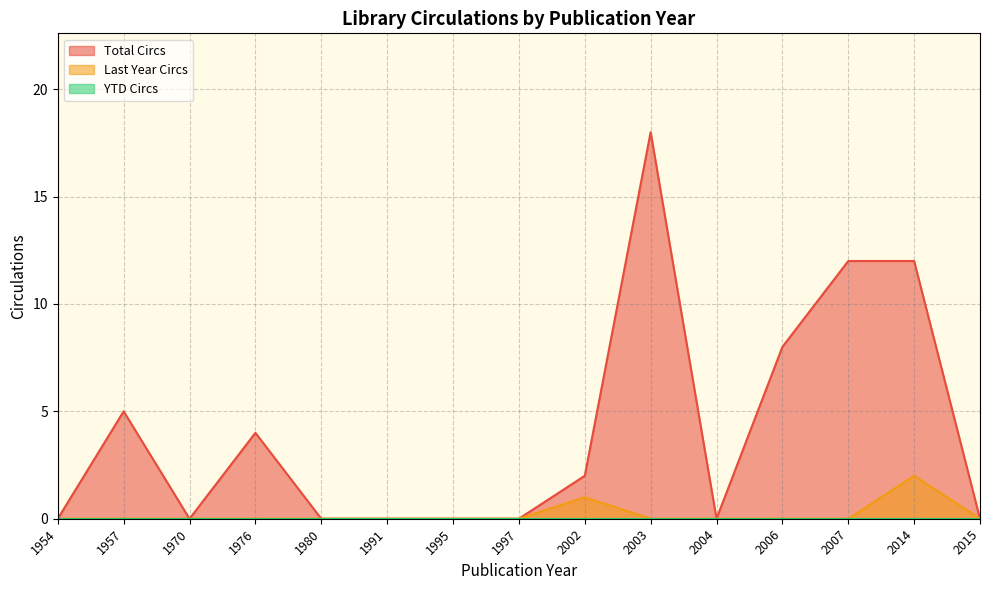

True or false: YTD Circs has more than 2 points higher than both neighbors.

False